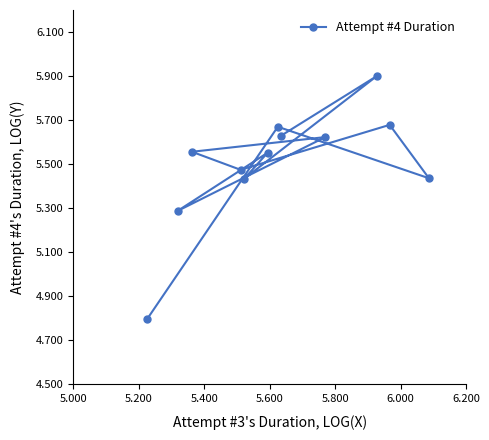

What is the greatest value displayed?

5.9